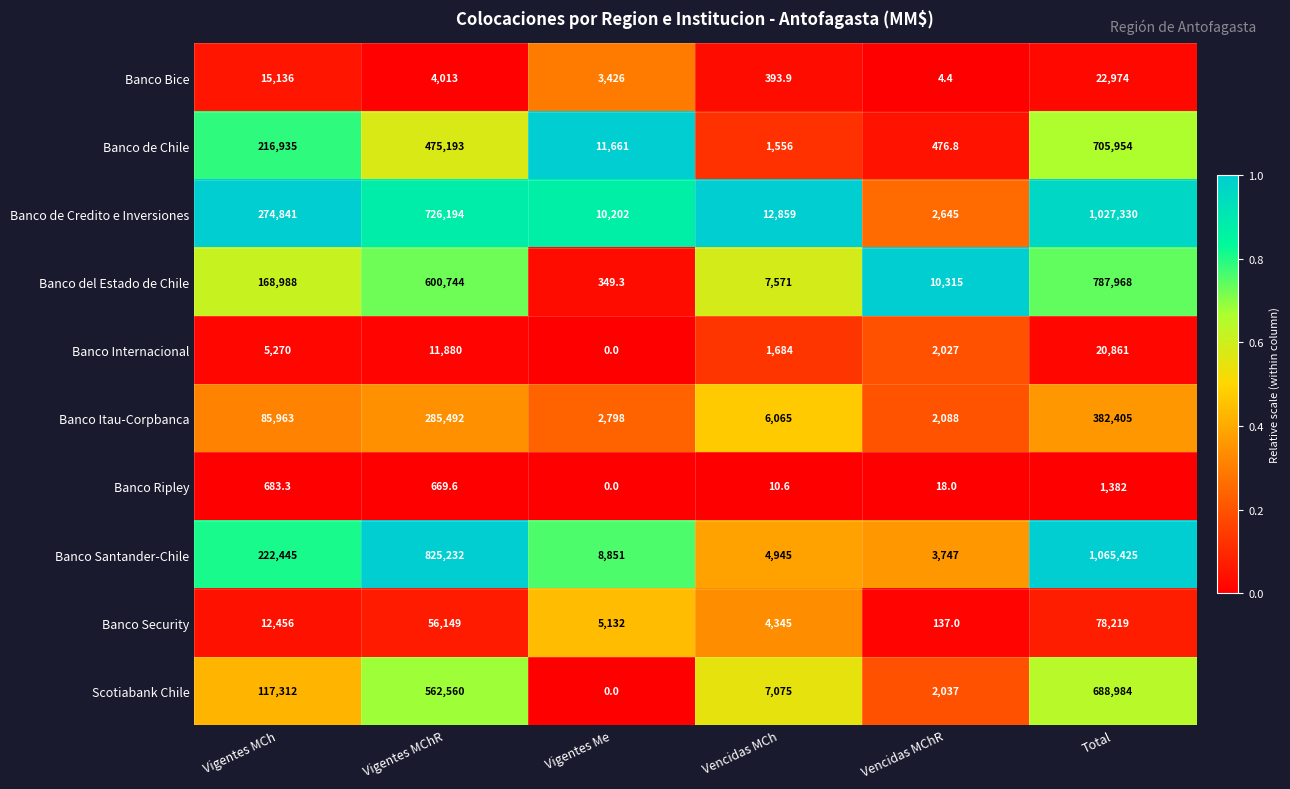

What is the spread (max minus min) of values at Vencidas MCh?

12848.4